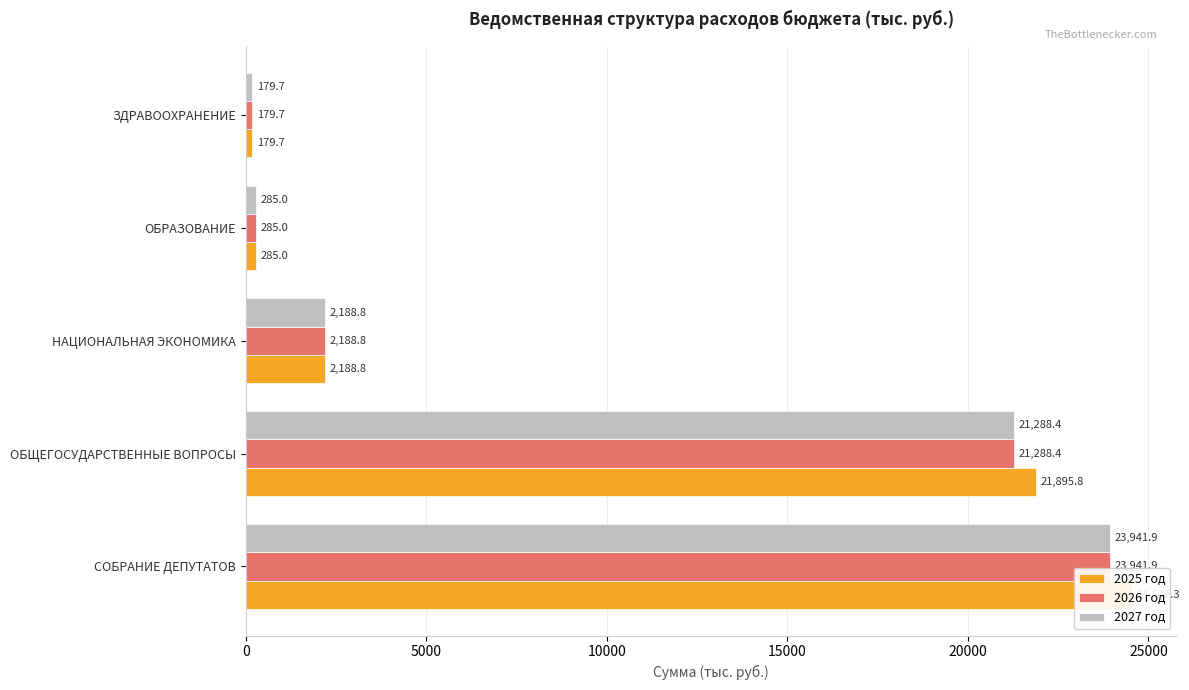

What are all the series names shown in the legend?

2025 год, 2026 год, 2027 год